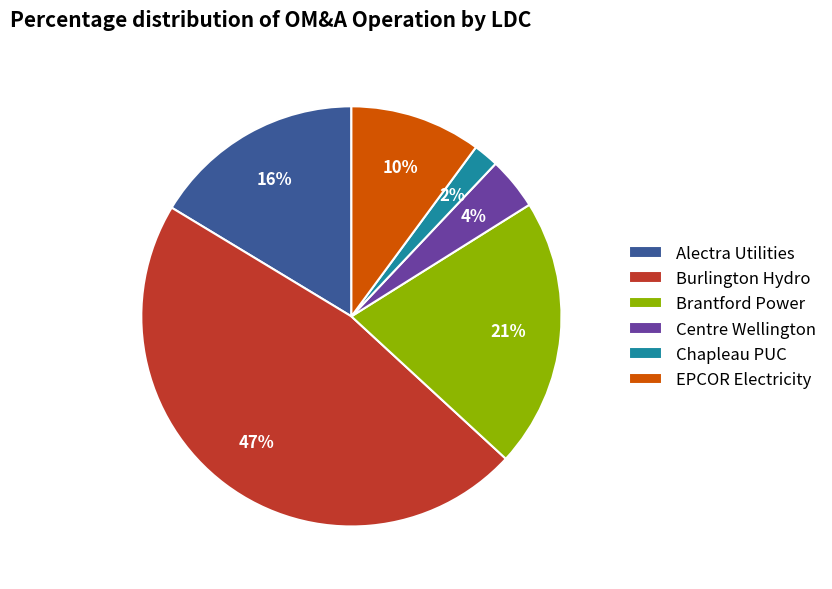

Combined, do Alectra Utilities and Brantford Power account for over 50%?

No